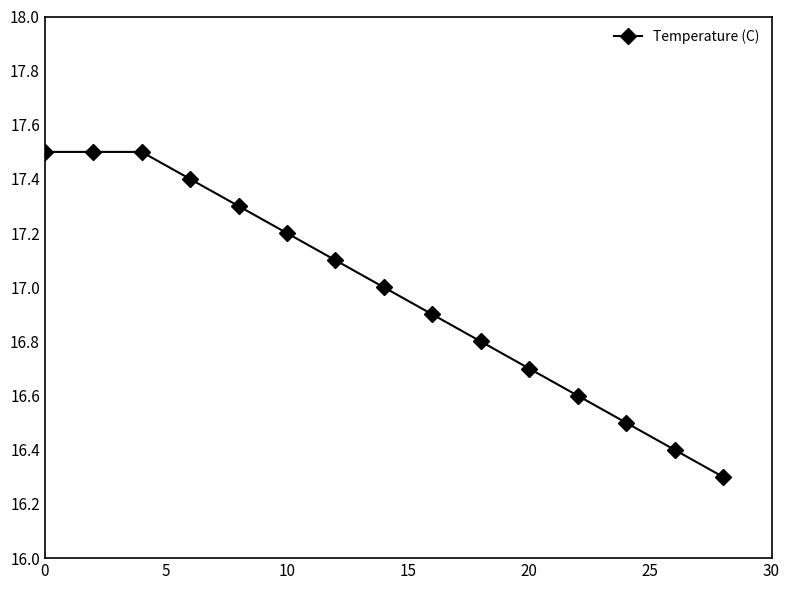

What is the minimum value shown in the chart?

16.3